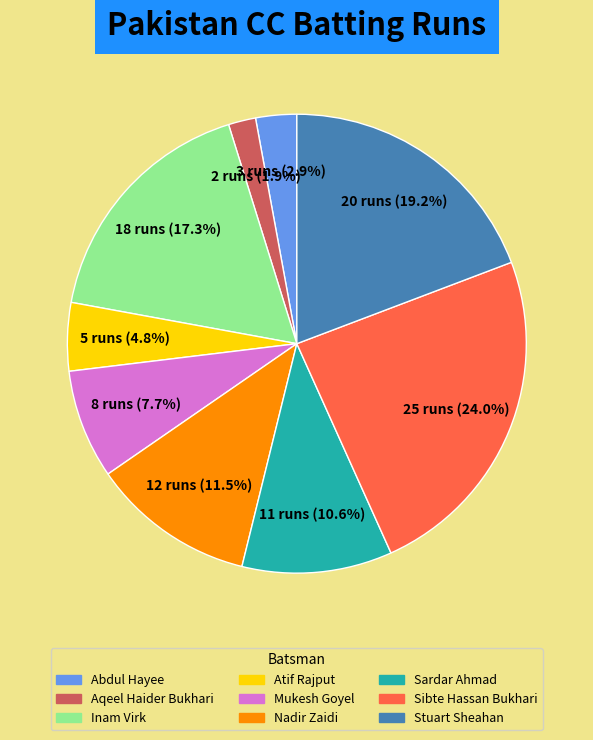

Does any single category account for the majority?

No